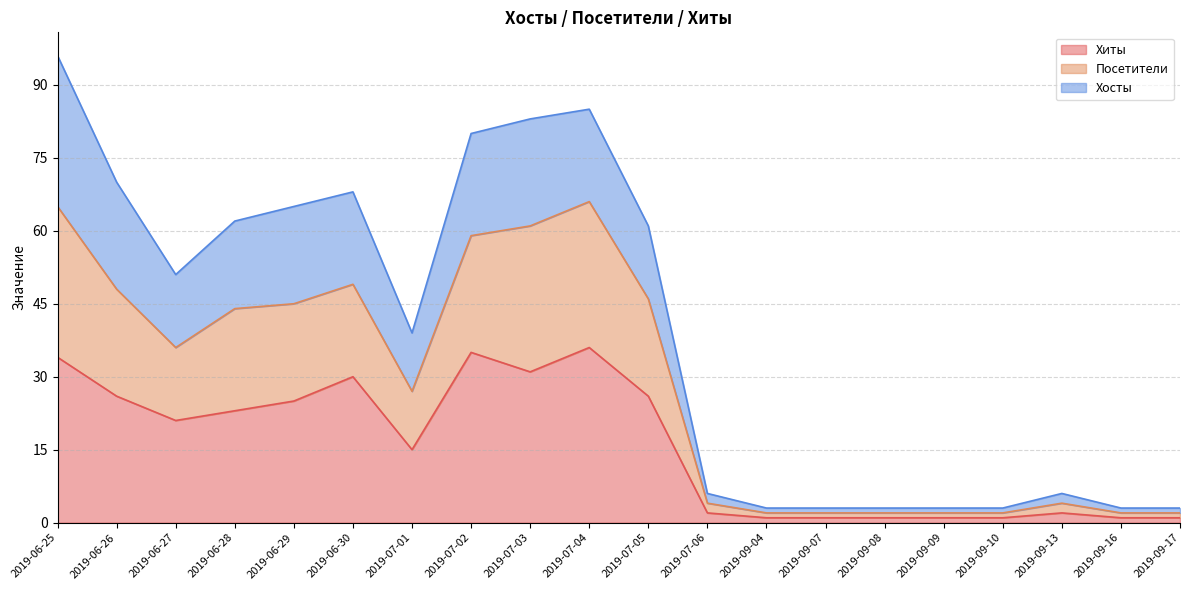

Does the chart display data point markers on the line(s)?

No